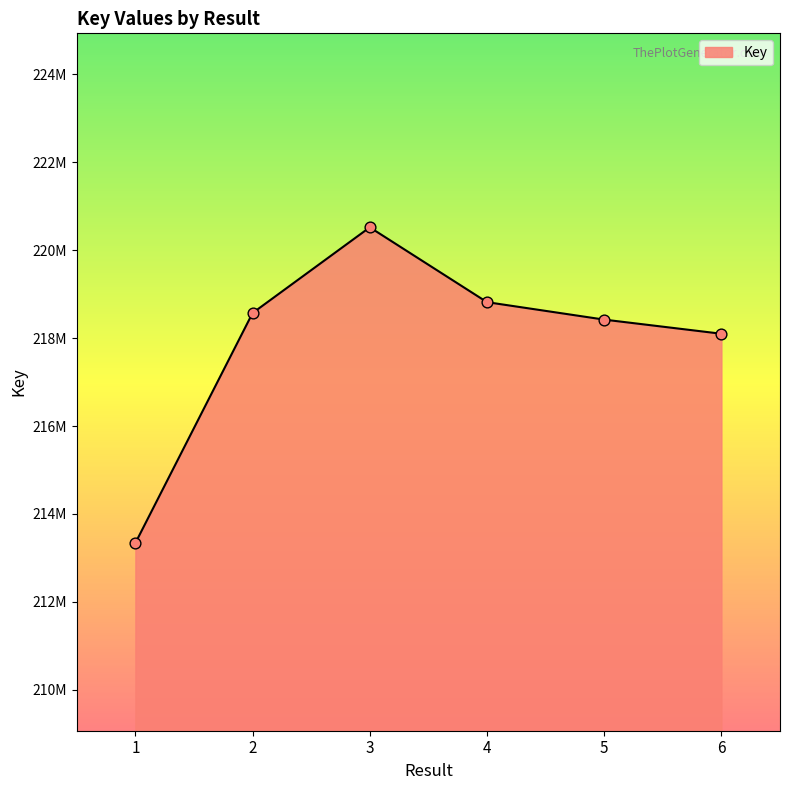

Which has a higher value, 5 or 6?

5